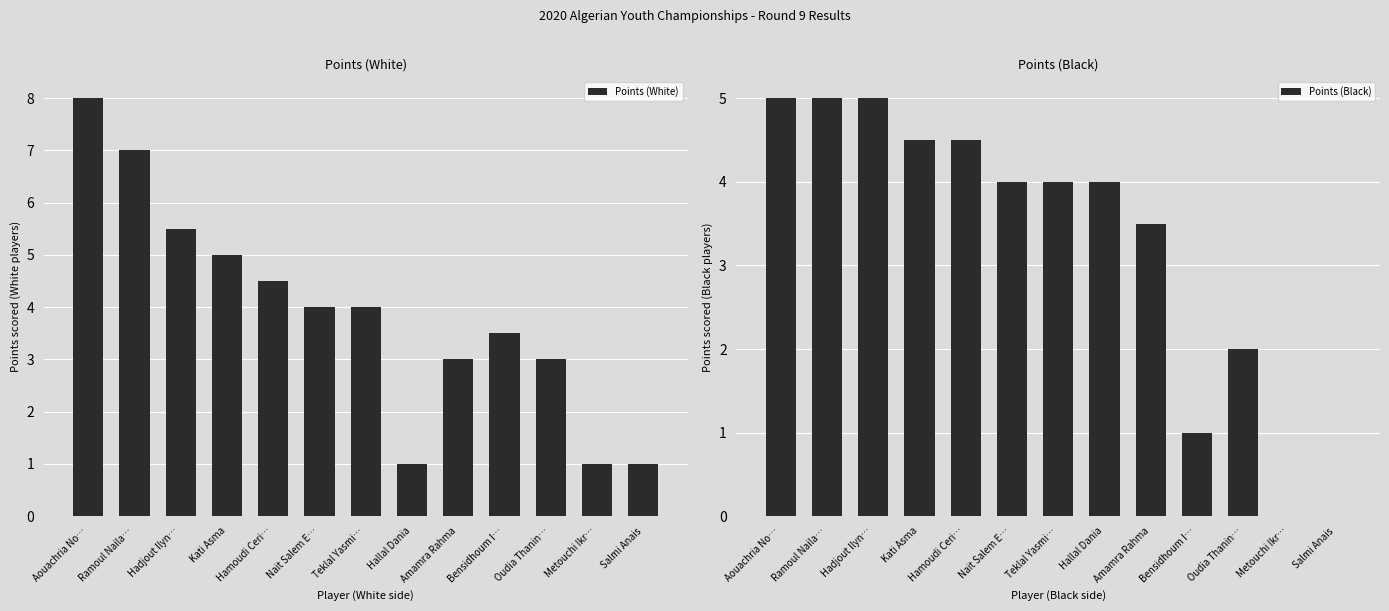

Reading right to left, list all the values displayed in this chart.

Points (White): Salmi Anais=1.0	Metouchi Ikr…=1.0	Oudia Thanin…=3.0	Bensidhoum I…=3.5	Amamra Rahma=3.0	Hallal Dania=1.0	Teklal Yasmi…=4.0	Nait Salem E…=4.0	Hamoudi Ceri…=4.5	Kati Asma=5.0	Hadjout Ilyn…=5.5	Ramoul Naila…=7.0	Aouachria No…=8.0
Points (Black): Salmi Anais=0.0	Metouchi Ikr…=0.0	Oudia Thanin…=2.0	Bensidhoum I…=1.0	Amamra Rahma=3.5	Hallal Dania=4.0	Teklal Yasmi…=4.0	Nait Salem E…=4.0	Hamoudi Ceri…=4.5	Kati Asma=4.5	Hadjout Ilyn…=5.0	Ramoul Naila…=5.0	Aouachria No…=5.0